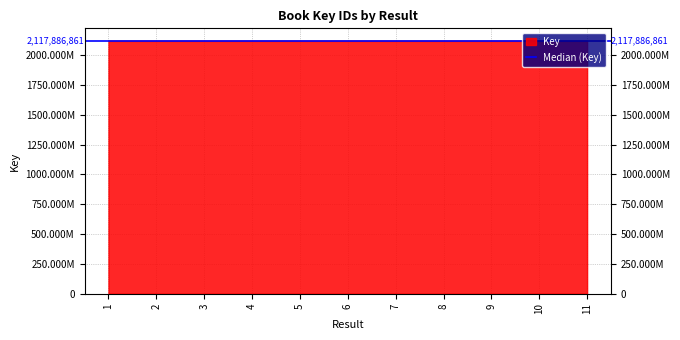

True or false: the data has more than 2 interior local peaks.

True